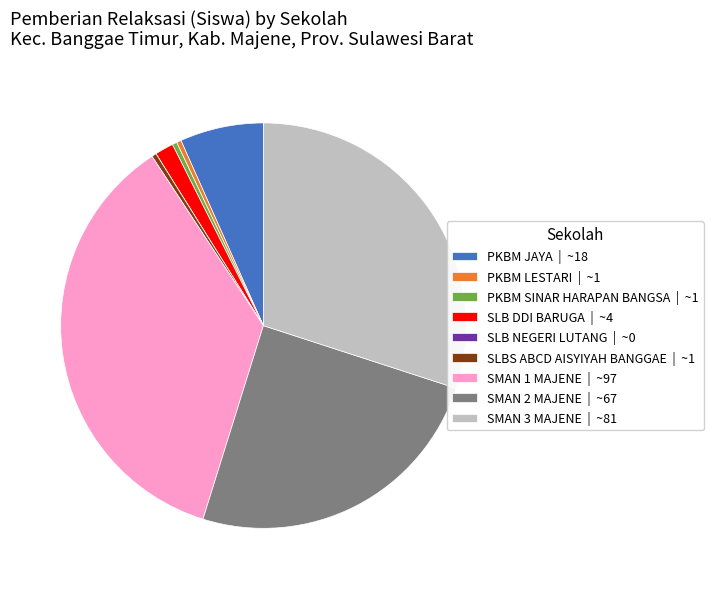

Which slice is the largest?

SMAN 1 MAJENE